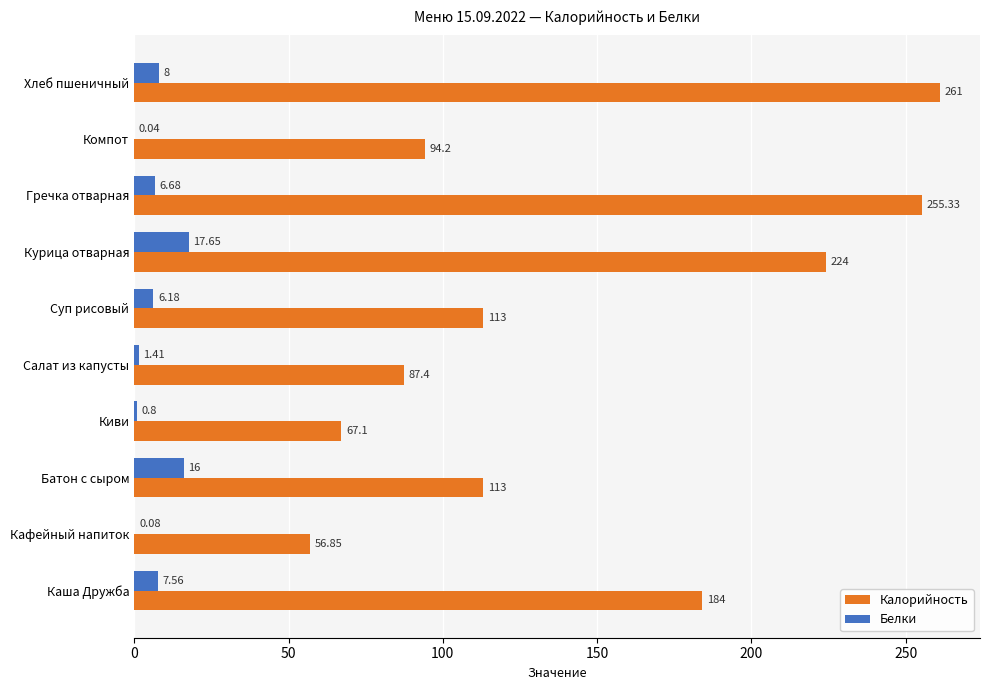

At which category is the sum across all series the highest?

Хлеб пшеничный